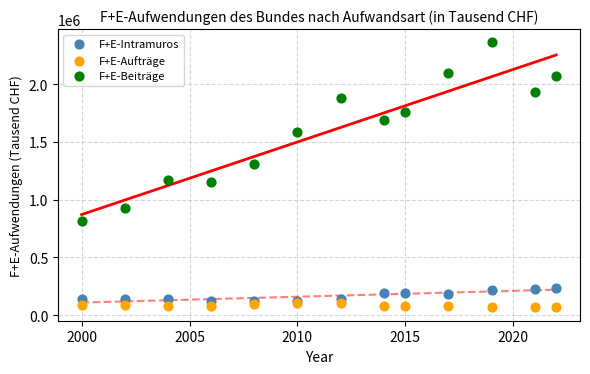

Which series has the widest spread of Y values?

F+E-Beiträge